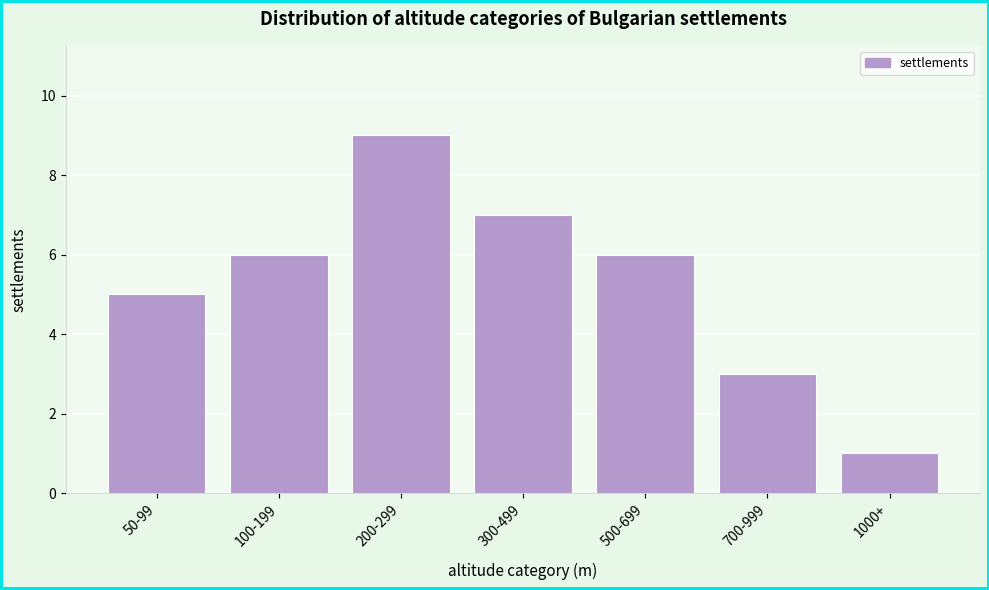

Reading right to left, list all the values displayed in this chart.

1	3	6	7	9	6	5